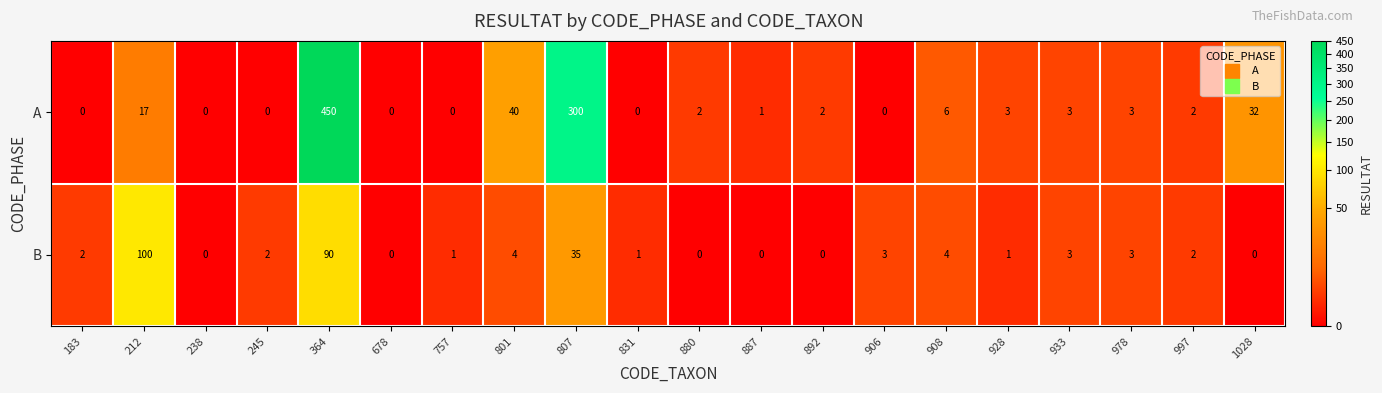

What is the sum of all A values?

861